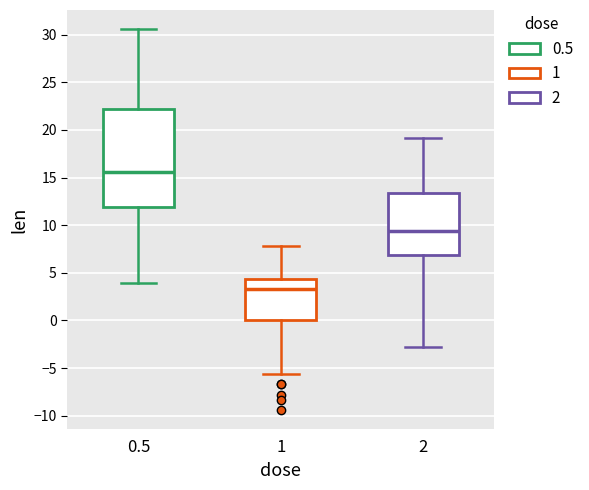

Which box is the tallest, from its lower edge to its upper edge?

0.5